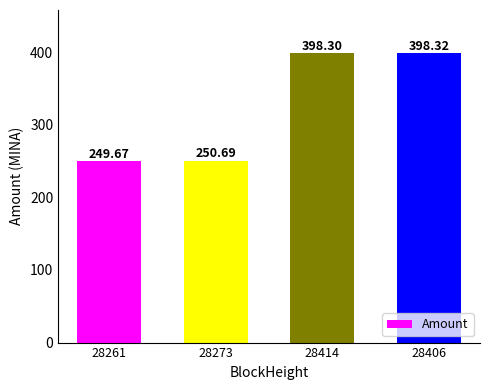

Does the chart contain stacked bars?

No